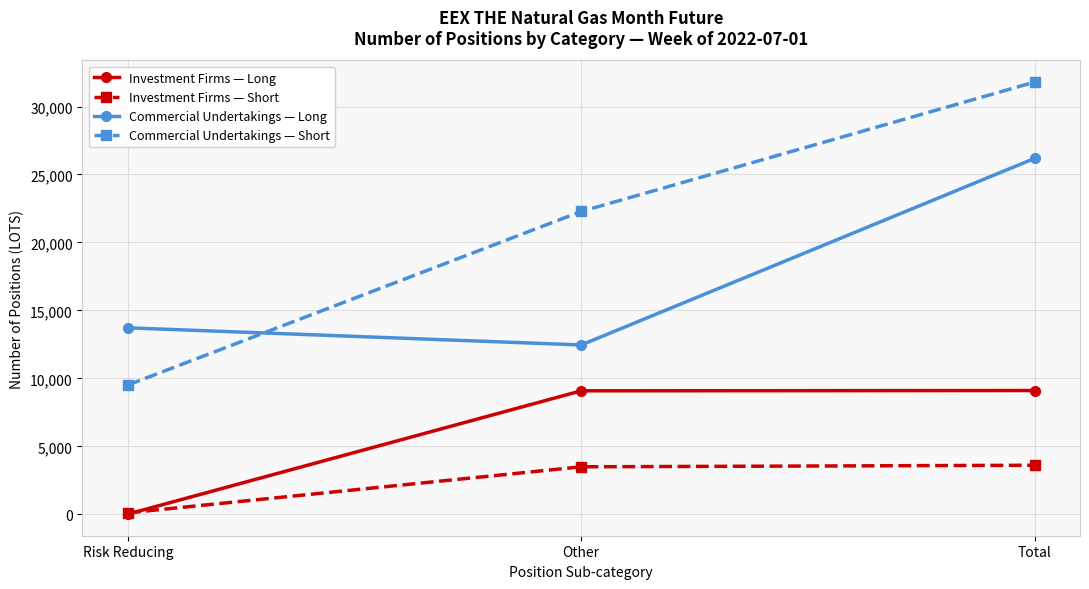

Which series has the largest range (max minus min)?

Commercial Undertakings — Short